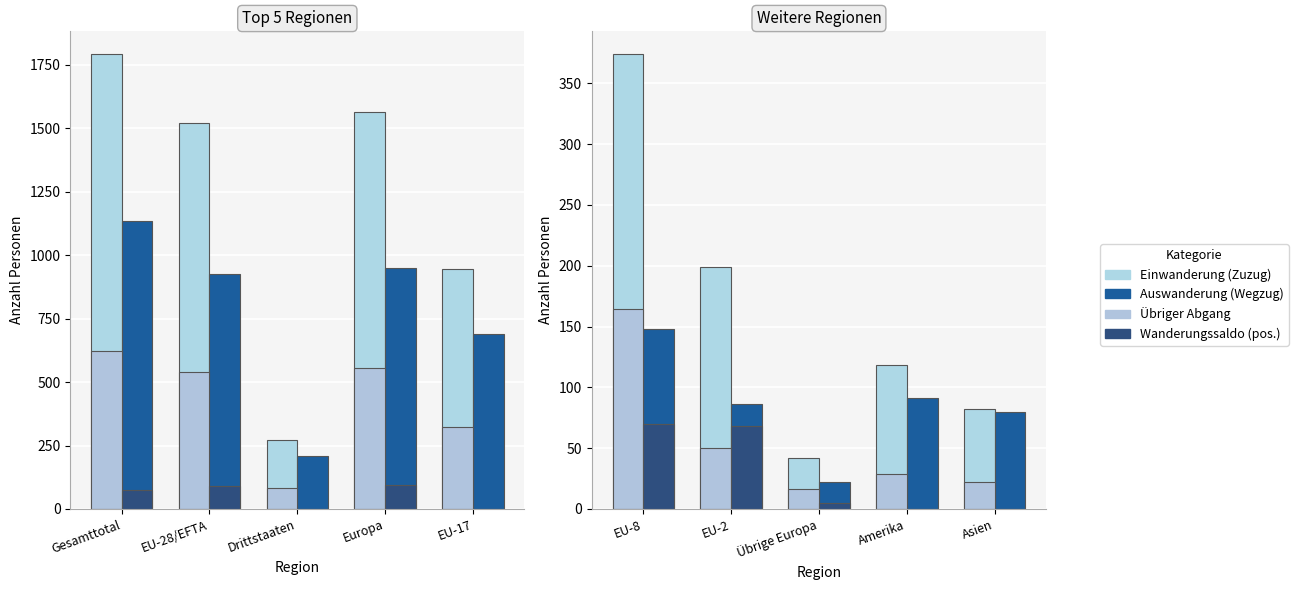

What is the value of the Einwanderung (Zuzug) bar at the 2nd from the left?

199